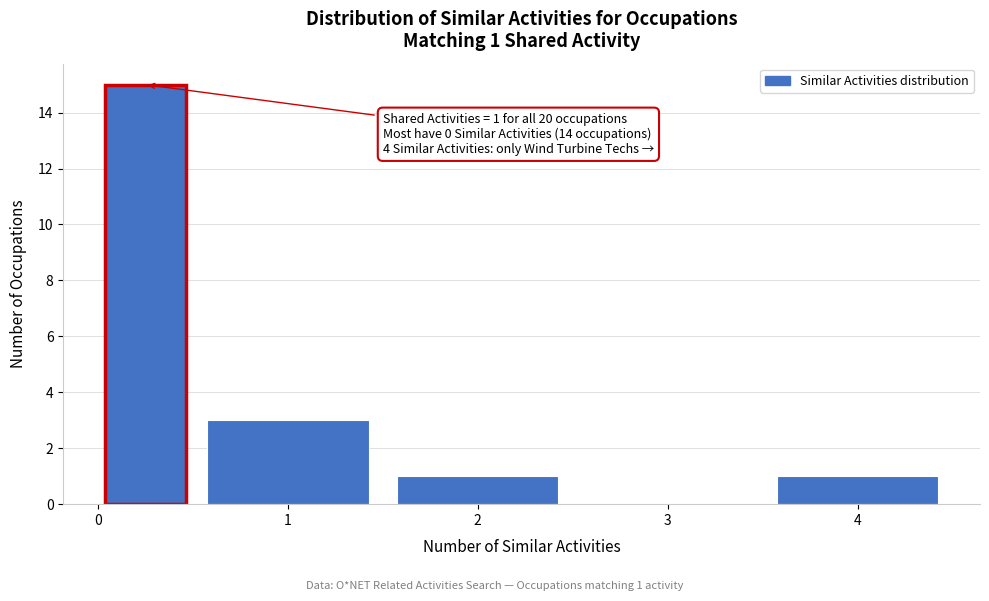

Which range on the x-axis has the tallest bar?

0.0 to 0.5